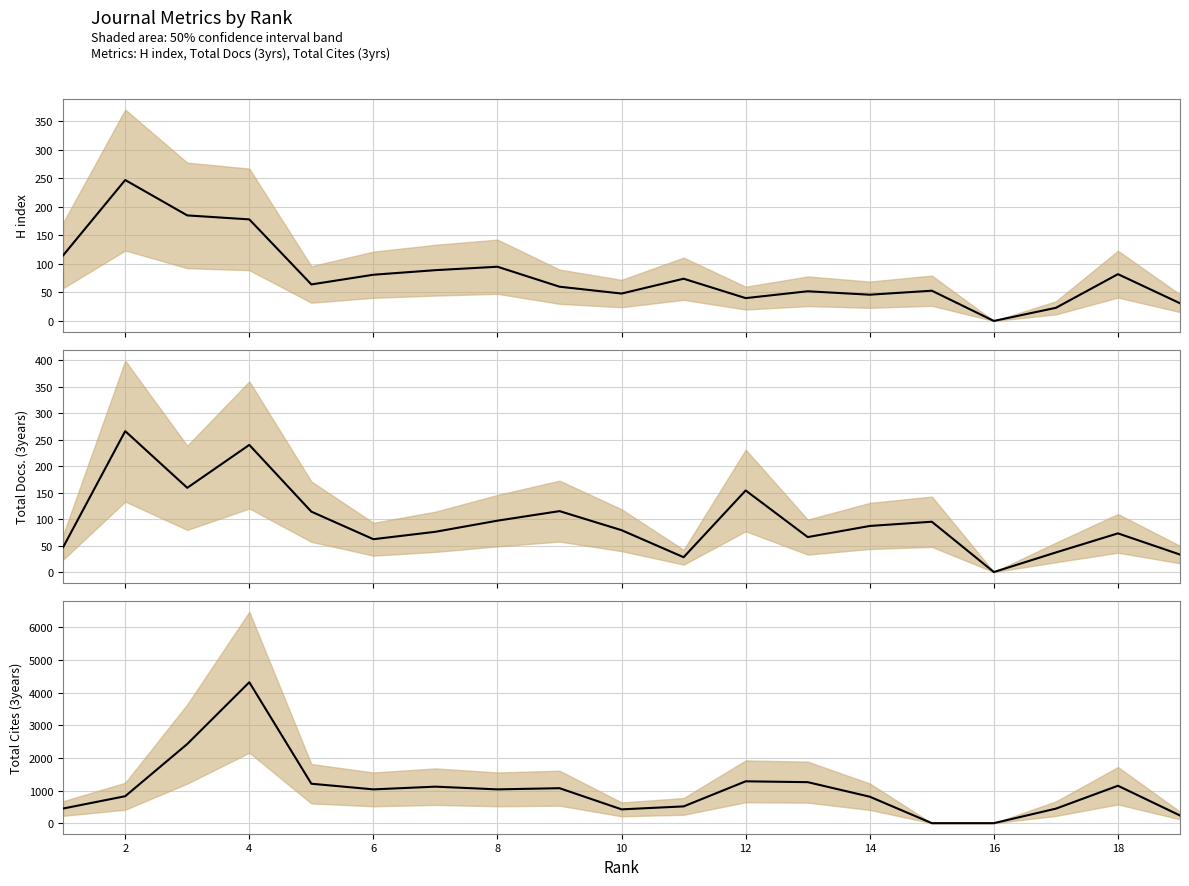

How many data points does each series have?

19